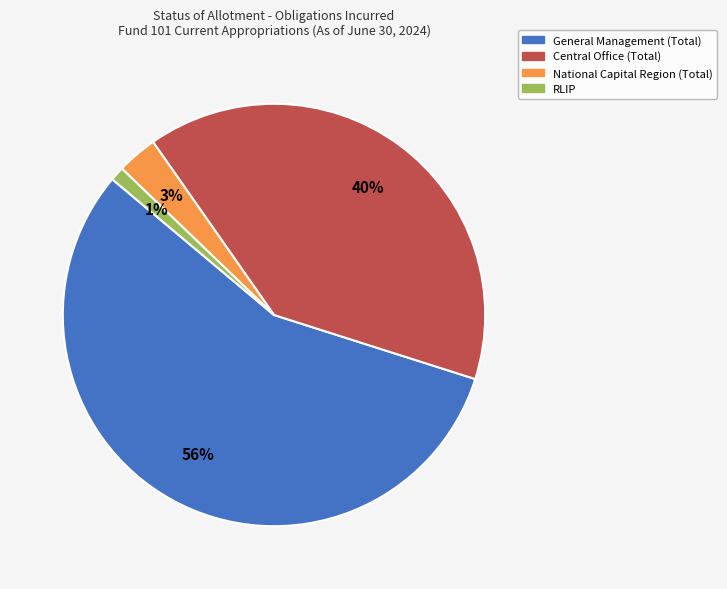

Combined, do General Management (Total) and RLIP account for over 50%?

Yes